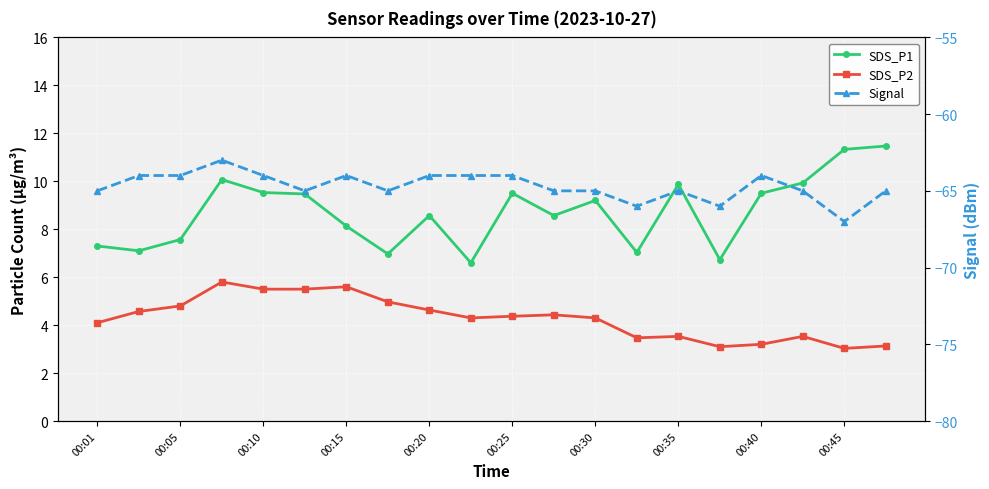

True or false: SDS_P1 and SDS_P2 cross at least once.

False